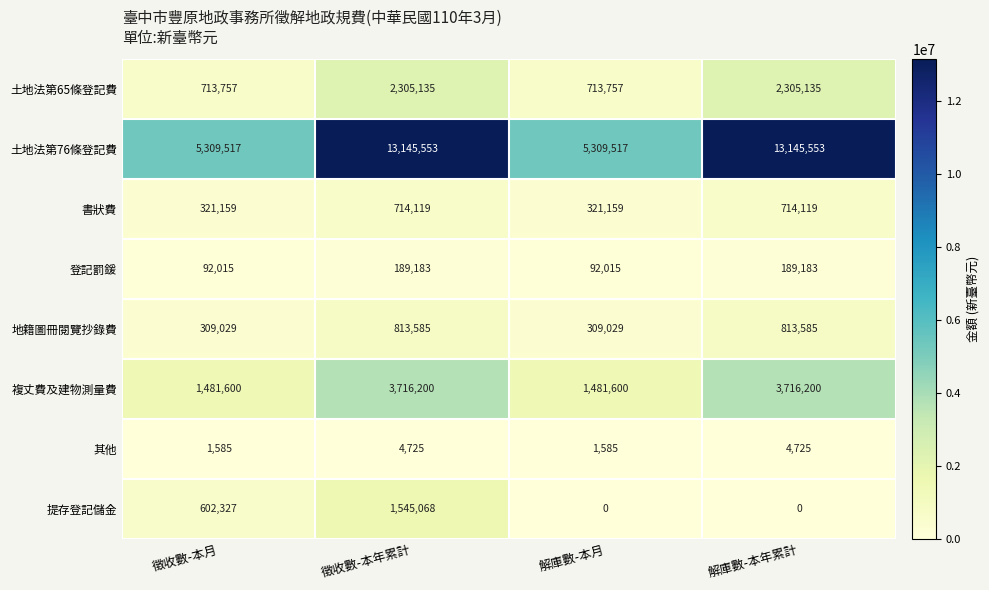

True or false: 地籍圖冊閱覽抄錄費 has a value of 157139 at 徵收數-本月.

False